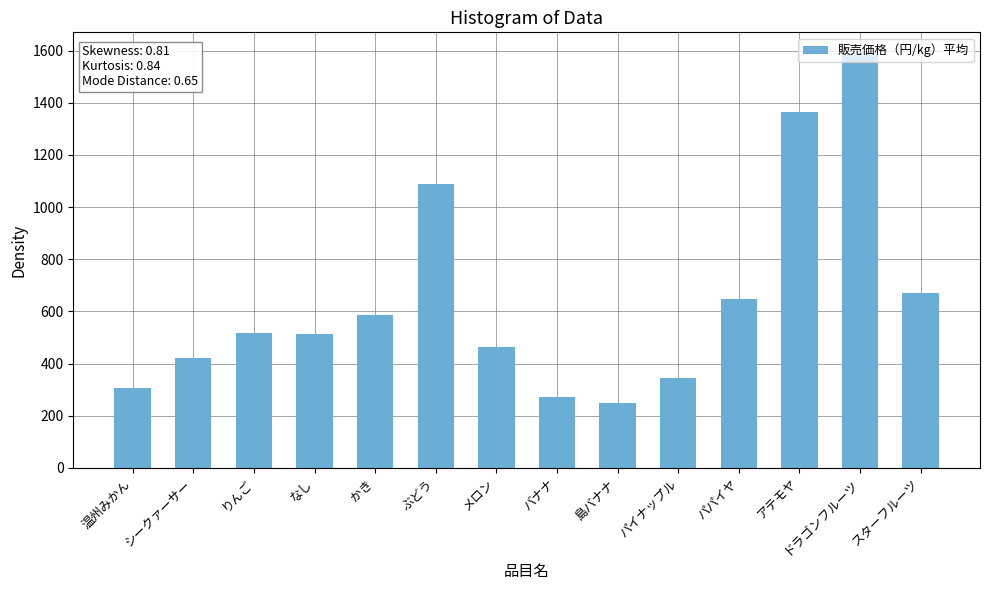

True or false: the data shows 387.0 at かき.

False